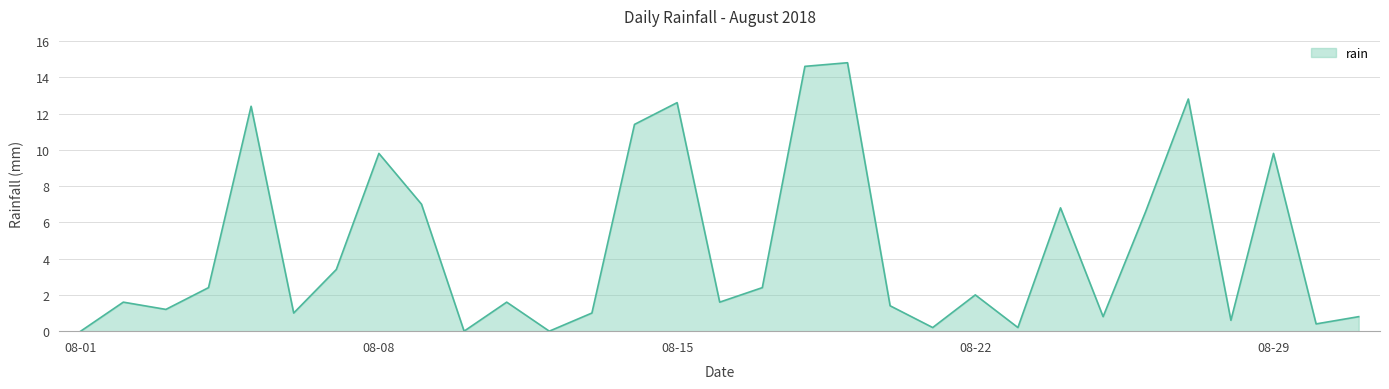

What is the greatest value displayed?

14.8